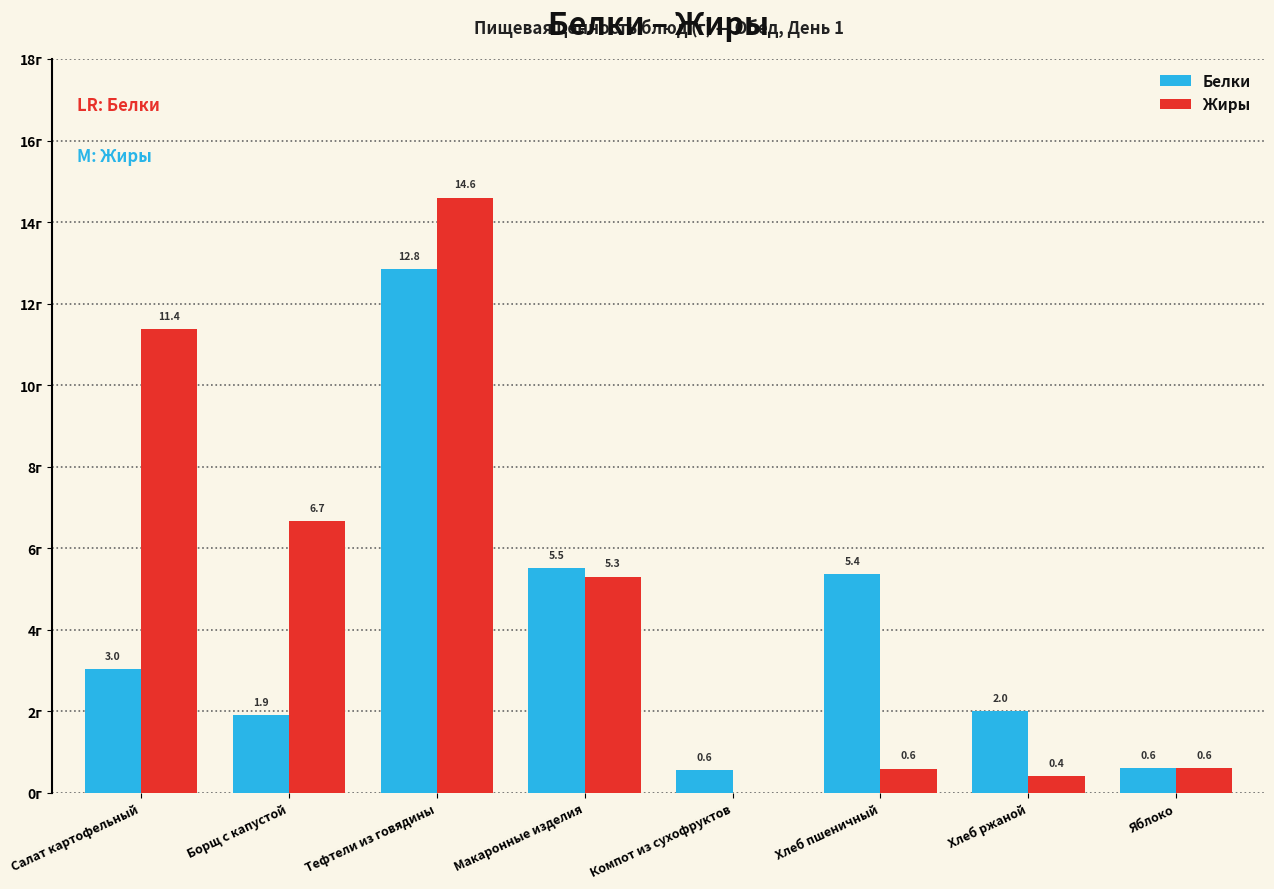

Between Макаронные изделия and Хлеб пшеничный, which series saw the biggest shift?

Жиры